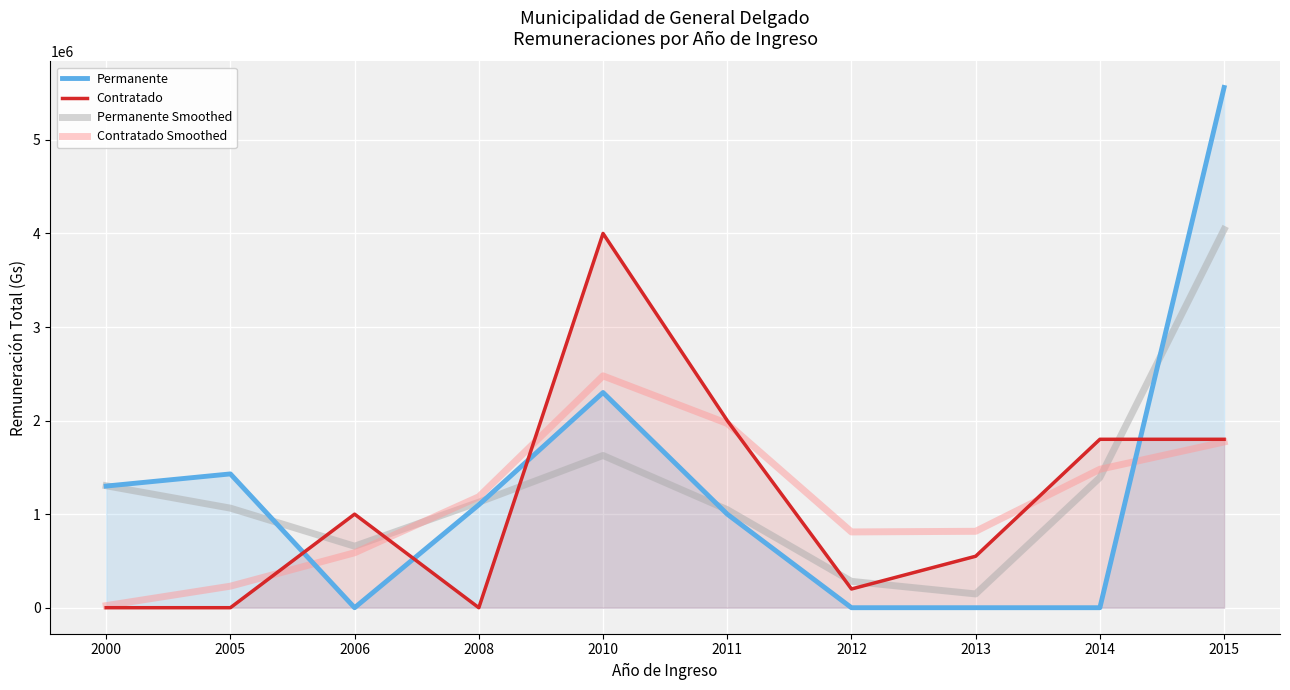

At which category does Permanente reach its first local peak?

2005